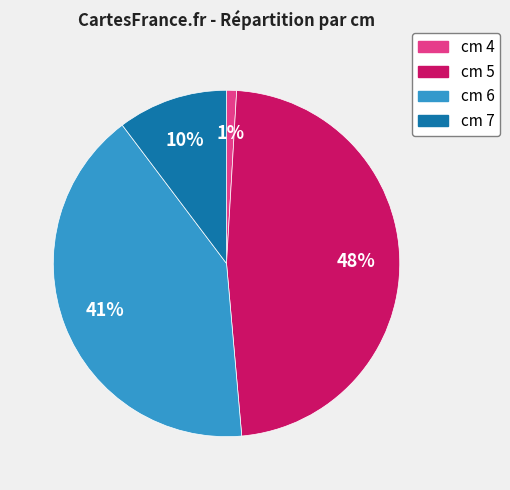

How many segments does this pie chart have?

4